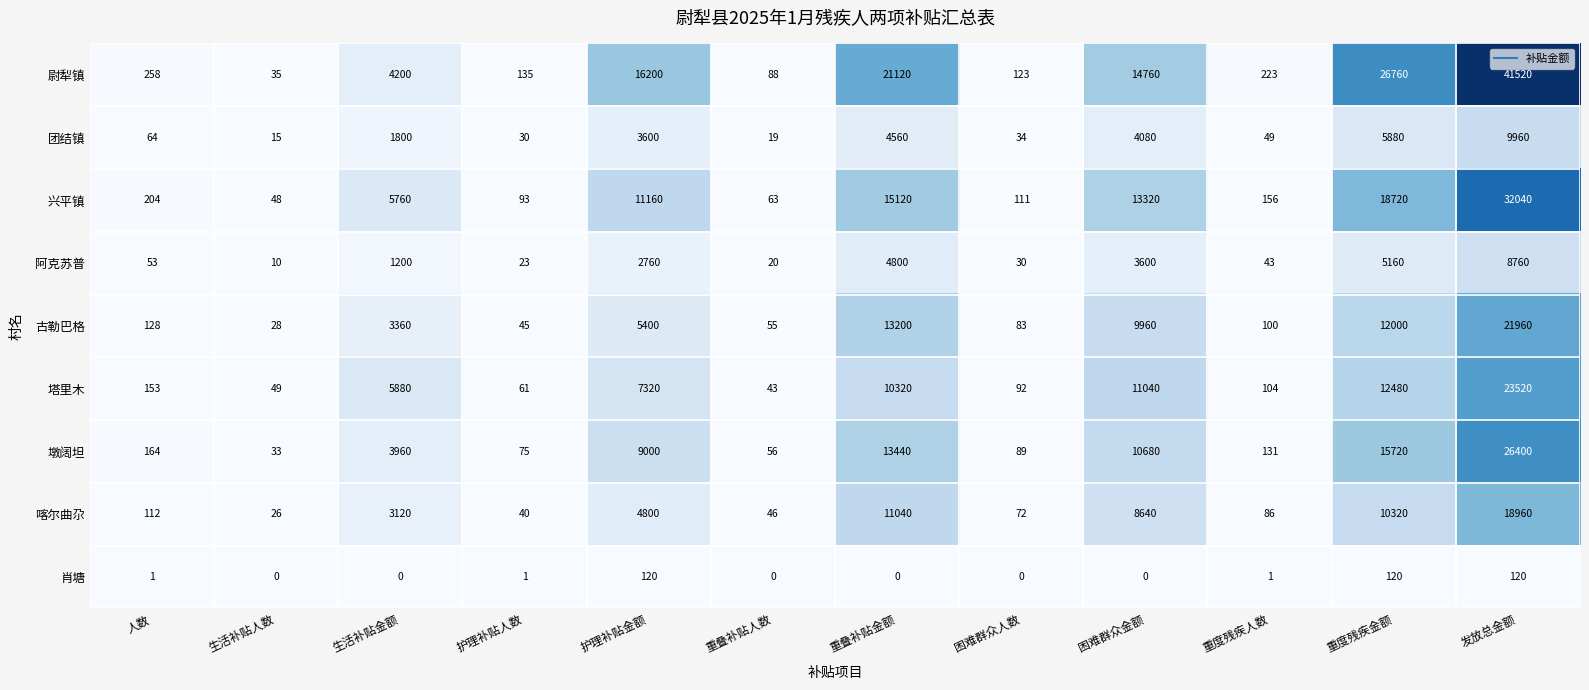

The 尉犁镇 series shows 135 at 护理补贴人数. True or false?

True